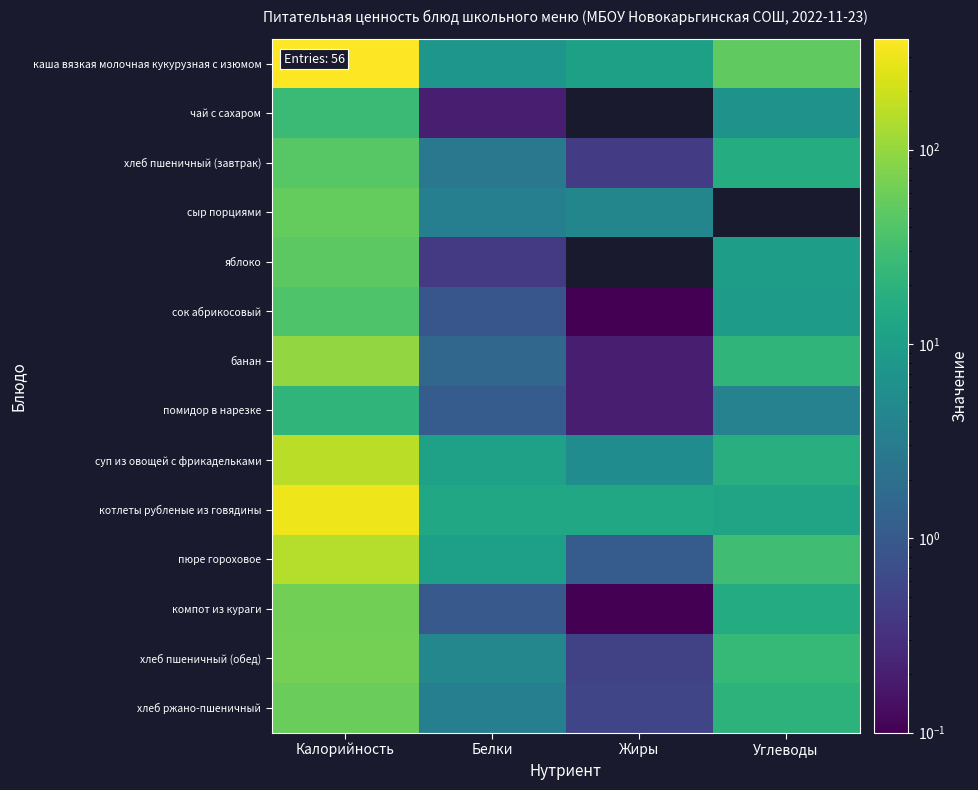

What is the sum of the котлеты рубленые из говядины values at Калорийность and Жиры?

312.6